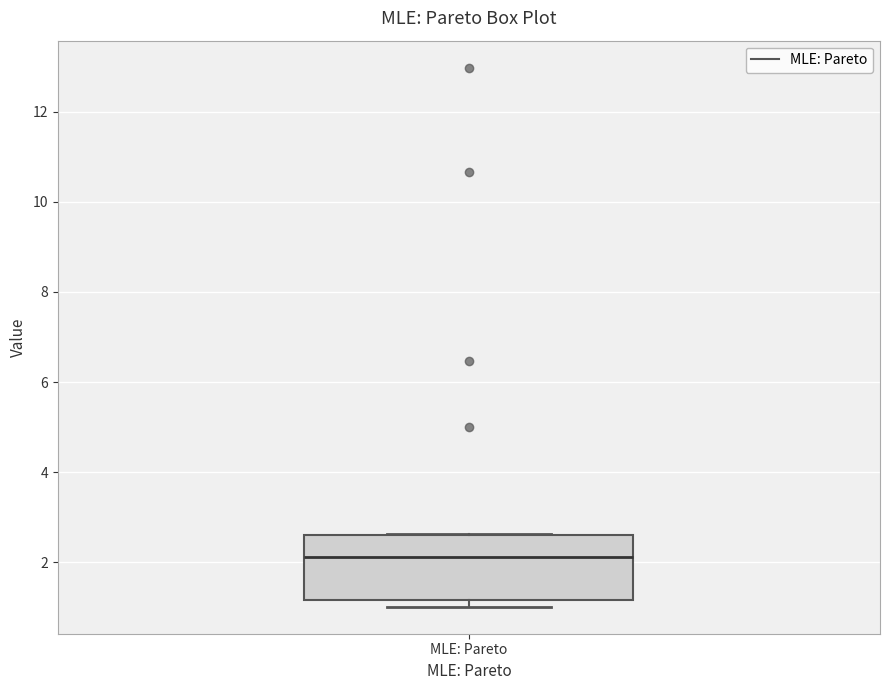

Where is the lower edge of the box for MLE: Pareto on the y-axis? The values are not printed on the chart, so give them approximately, as read against the axis.

1.2